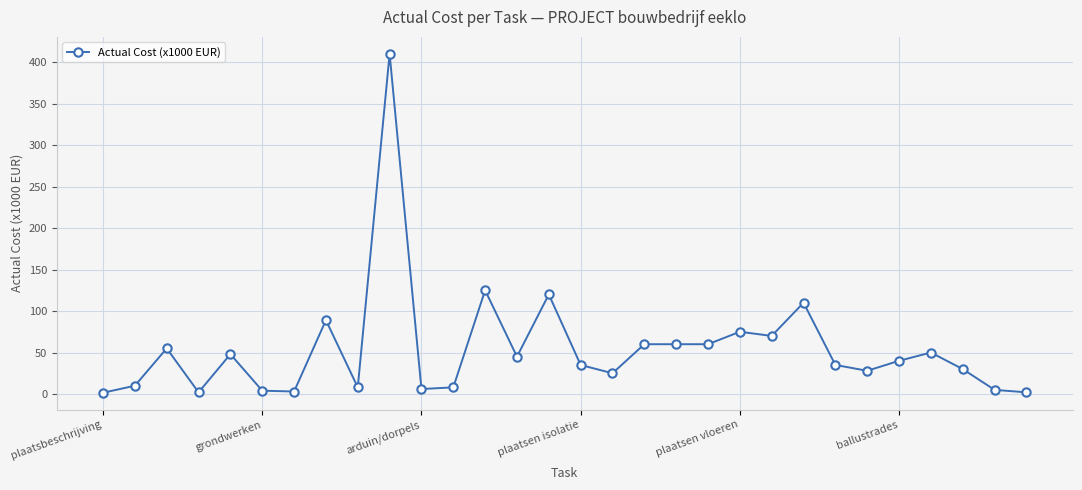

What is the difference between the maximum and second lowest values?

408.0